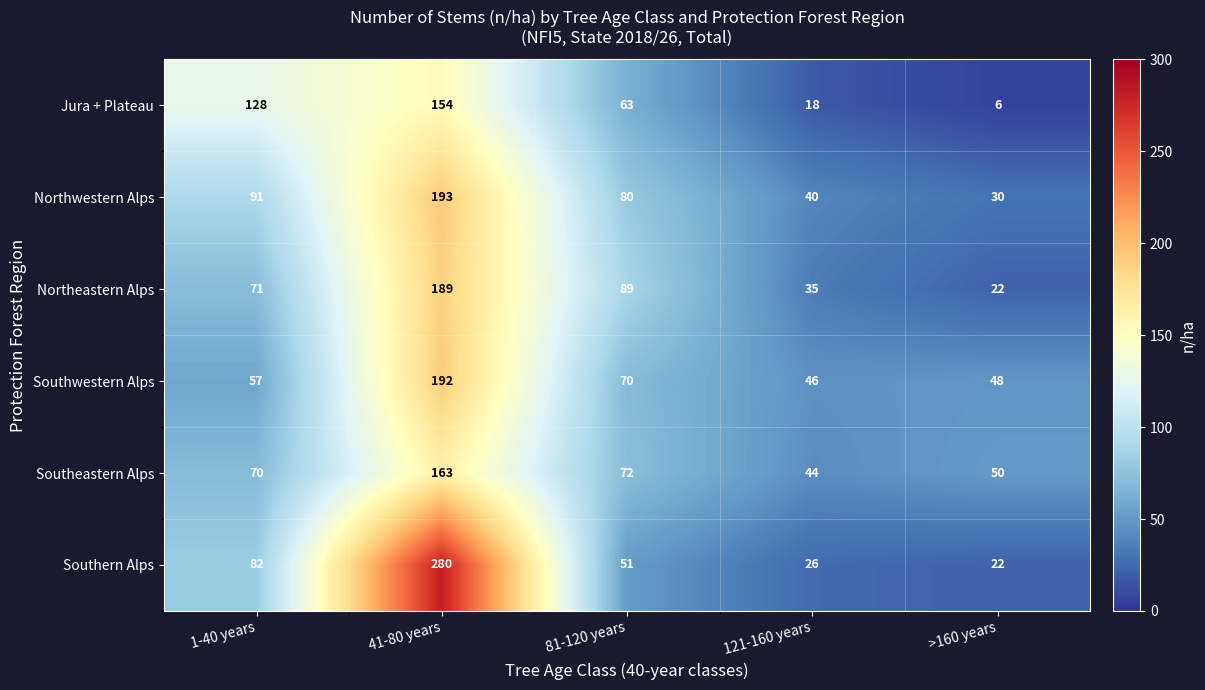

Reading left to right, list all the values displayed in this chart.

Jura + Plateau: 128	154	63	18	6
Northwestern Alps: 91	193	80	40	30
Northeastern Alps: 71	189	89	35	22
Southwestern Alps: 57	192	70	46	48
Southeastern Alps: 70	163	72	44	50
Southern Alps: 82	280	51	26	22